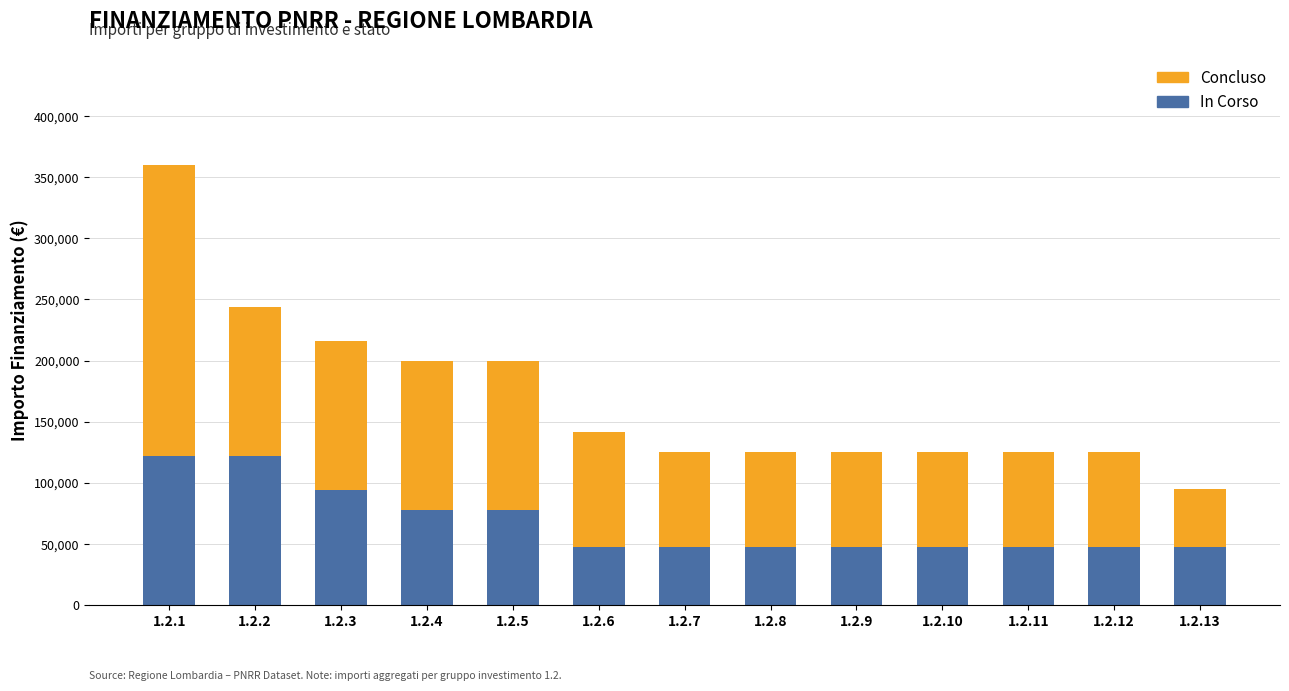

What is the difference between the second highest and second lowest values in the In Corso series?

74565